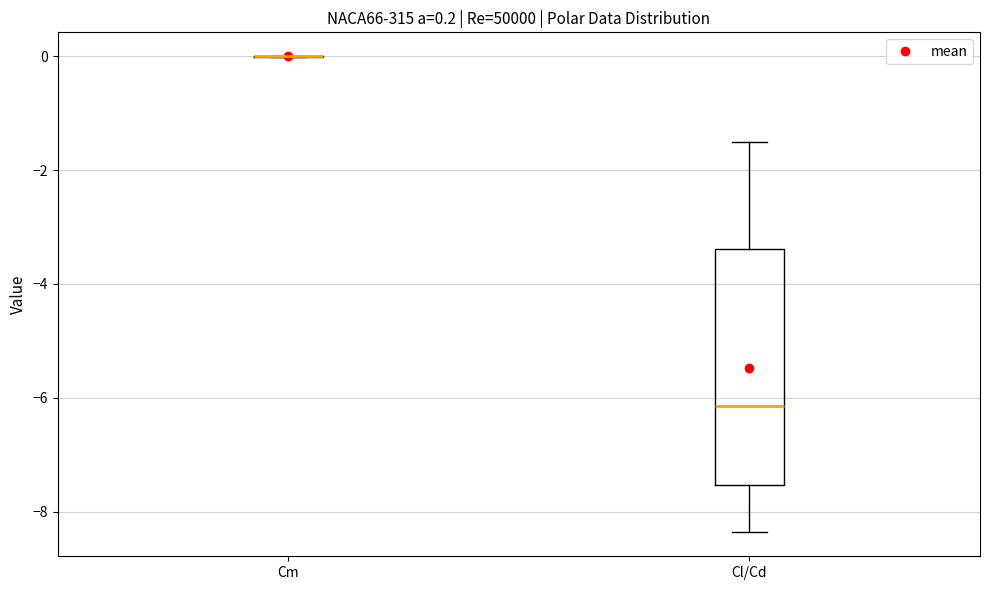

Comparing the boxes themselves (not the whiskers), which one is the tallest?

Cl/Cd